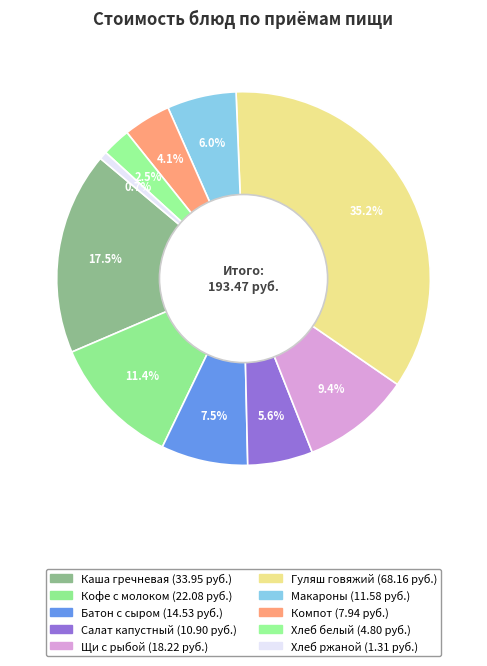

To the nearest percent, what is the average slice percentage?

10%